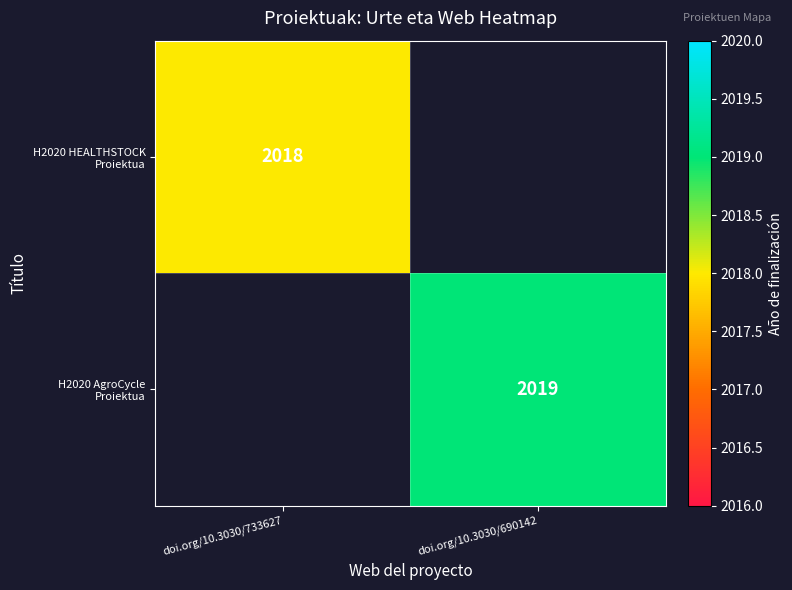

At which label is H2020 HEALTHSTOCK Proiektua closest to 2018?

doi.org/10.3030/733627